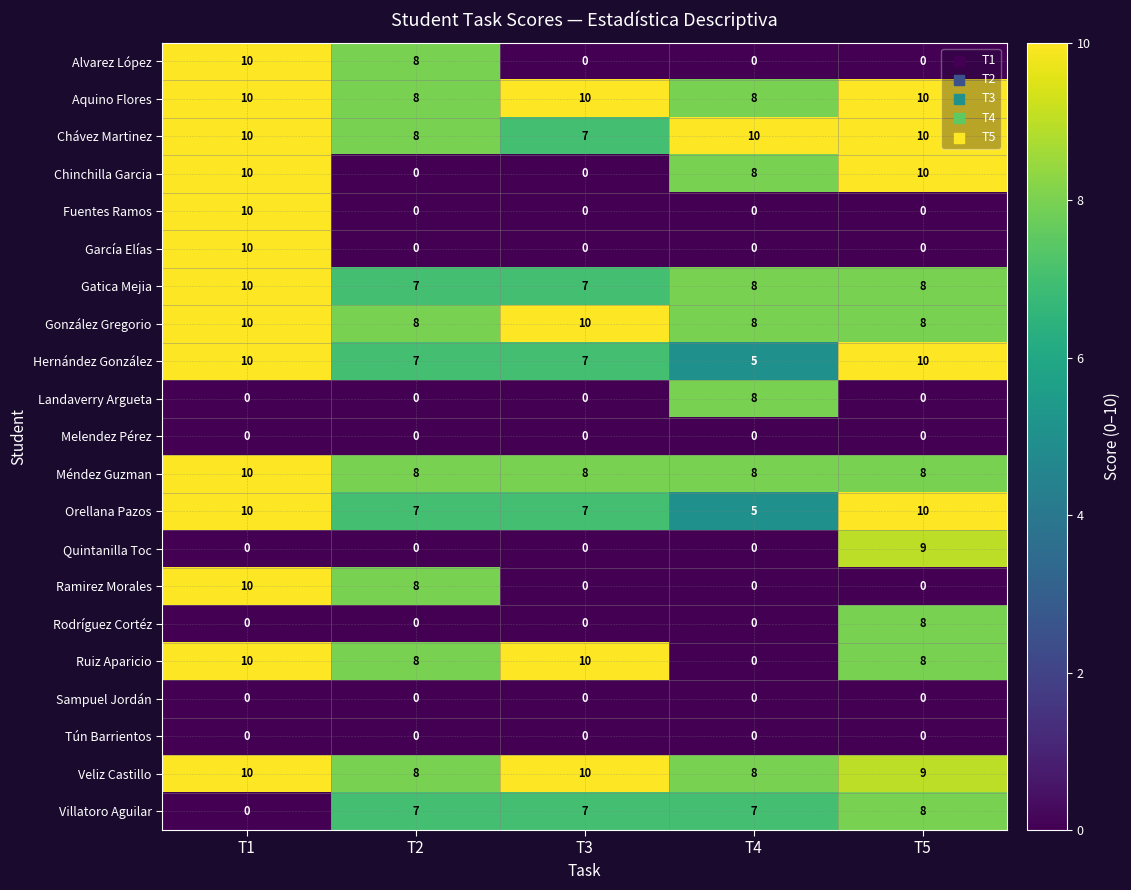

What is the total value across all series at T2?

92